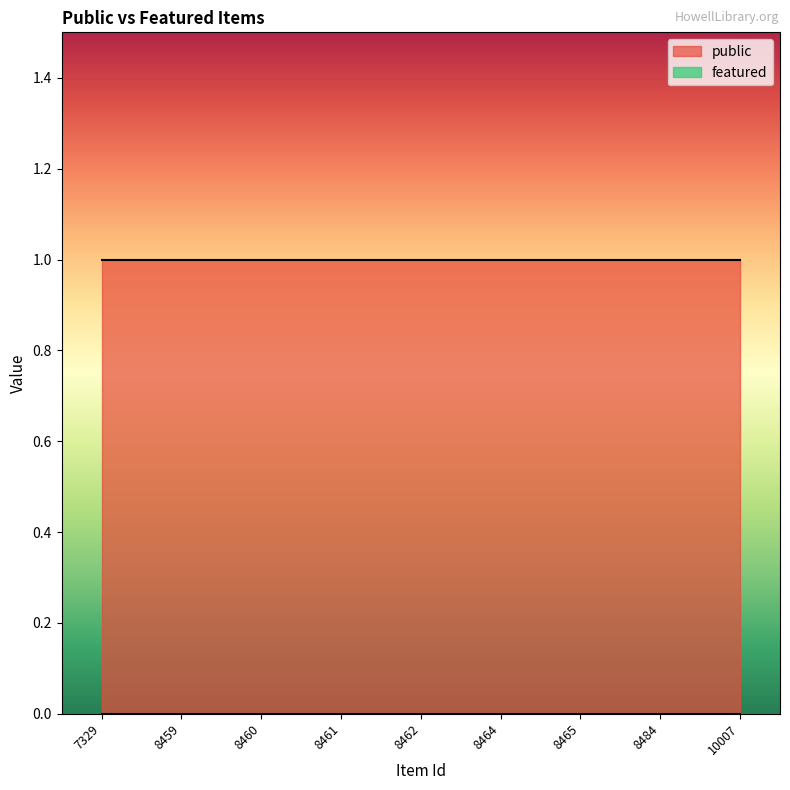

The value of public at 8461 is 1. True or false?

True